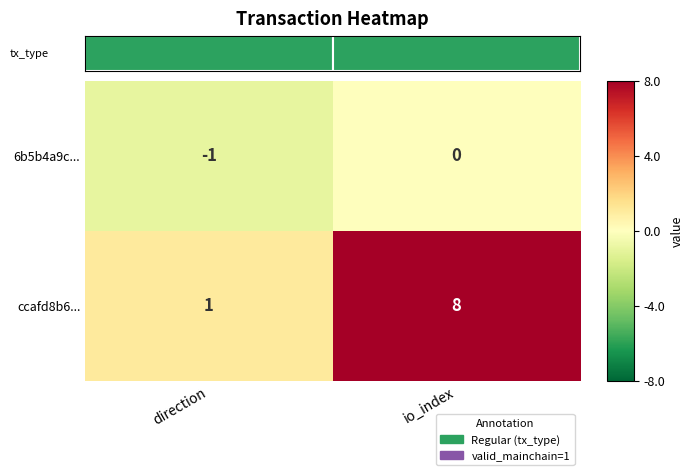

What is the difference between the ccafd8b6... values at direction and io_index?

7